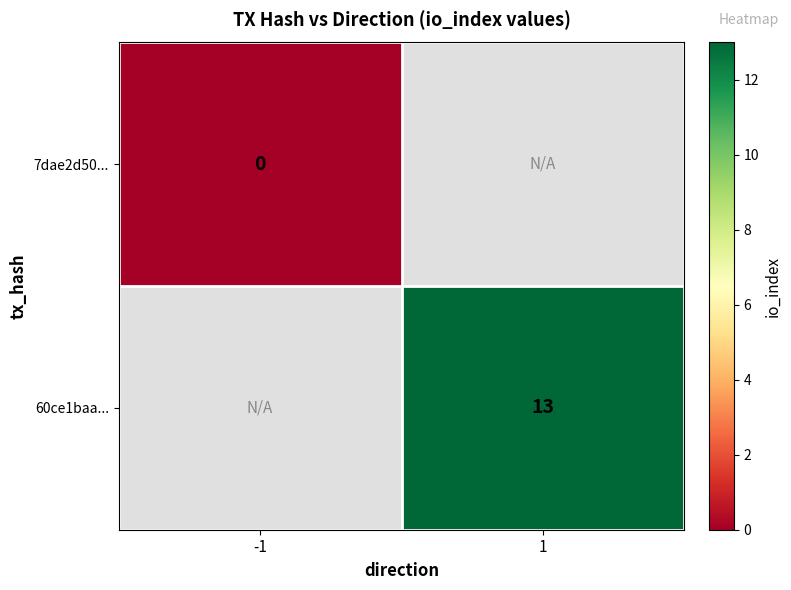

Rank the categories by 60ce1baa... value from highest to lowest.

-1, 1